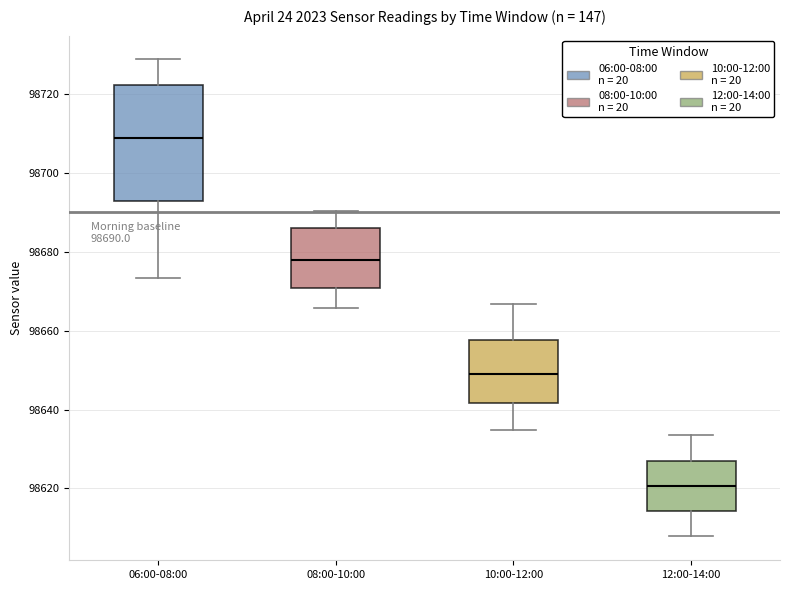

Which box is the tallest, from its lower edge to its upper edge?

06:00-08:00